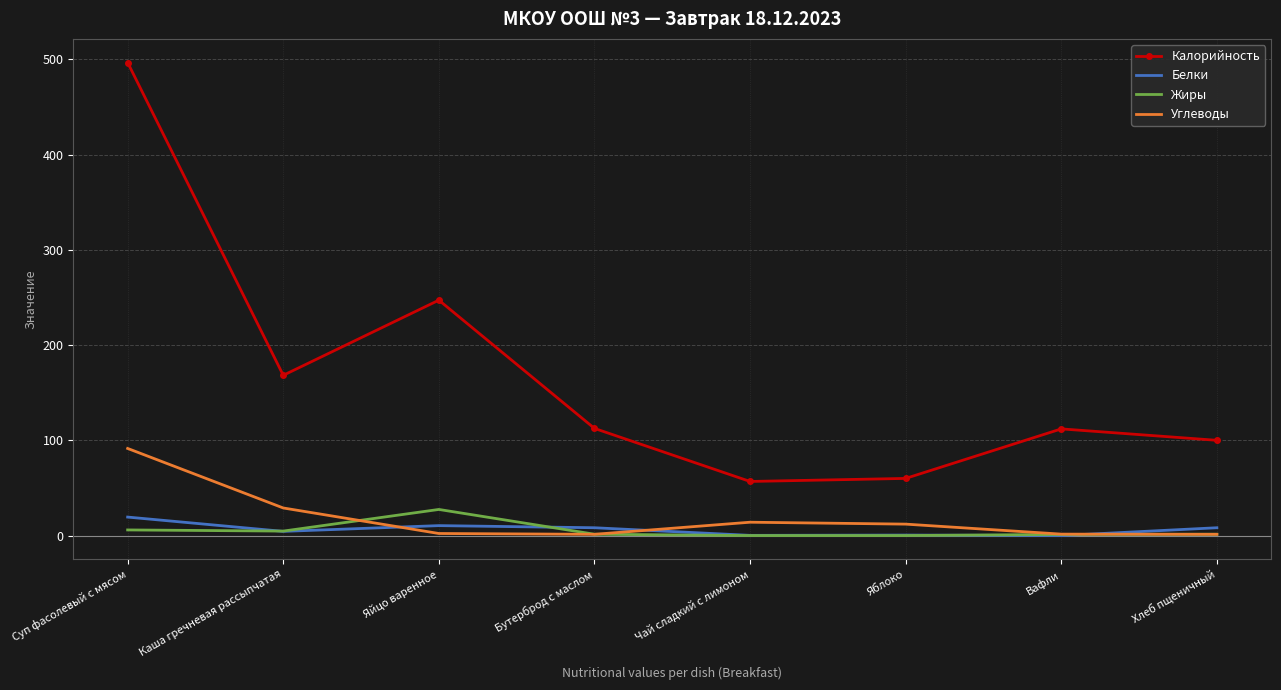

Between Суп фасолевый с мясом and Яблоко, which series saw the biggest shift?

Калорийность